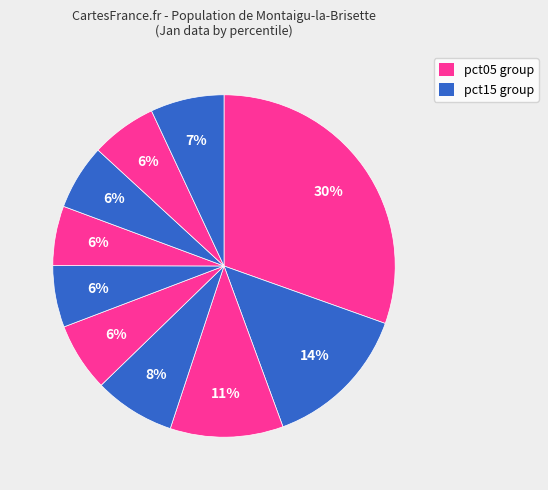

Count the number of slices in the pie.

10